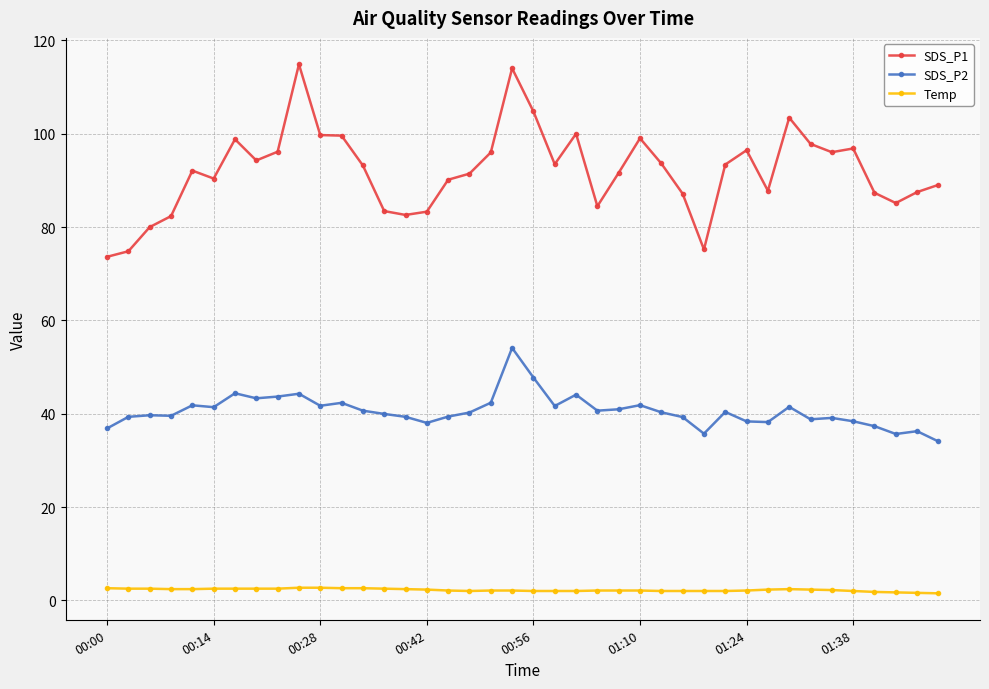

True or false: Temp and SDS_P1 cross at least once.

False